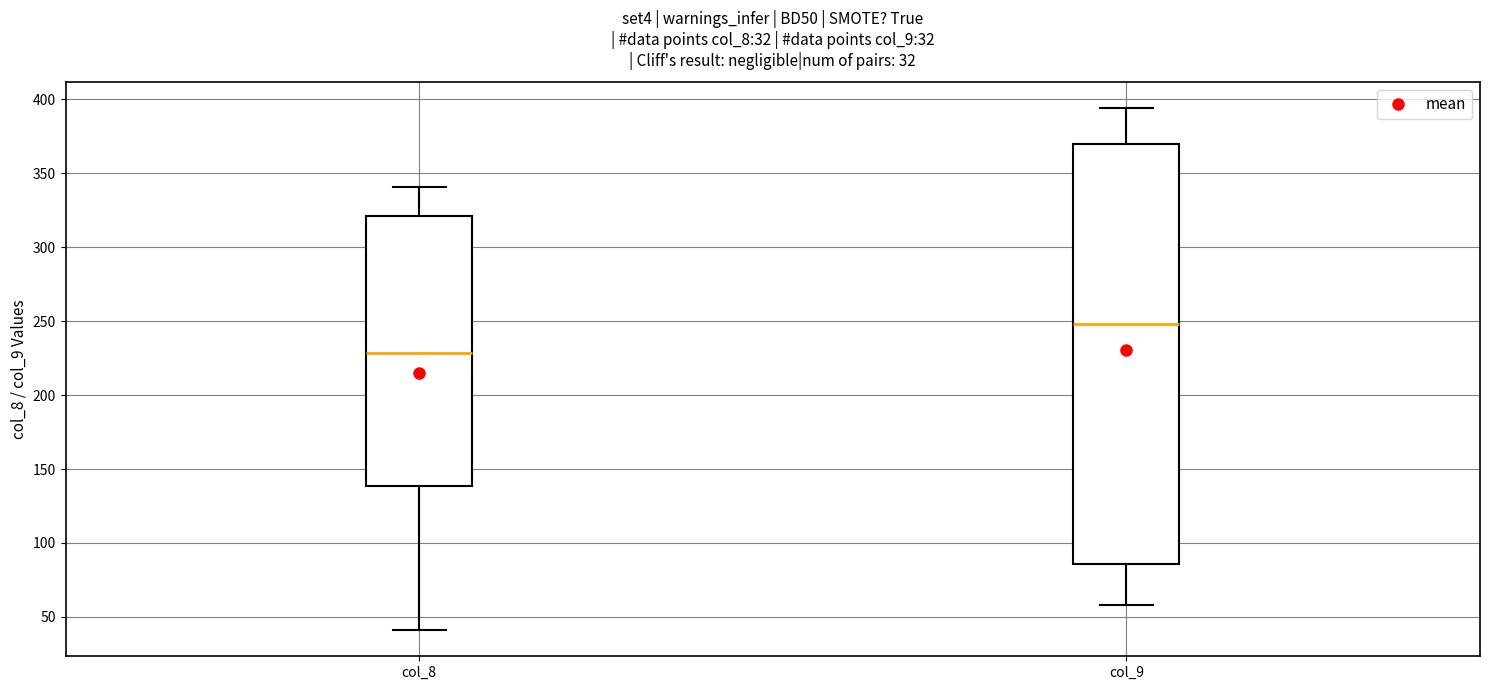

Which box's median line is the highest?

col_9